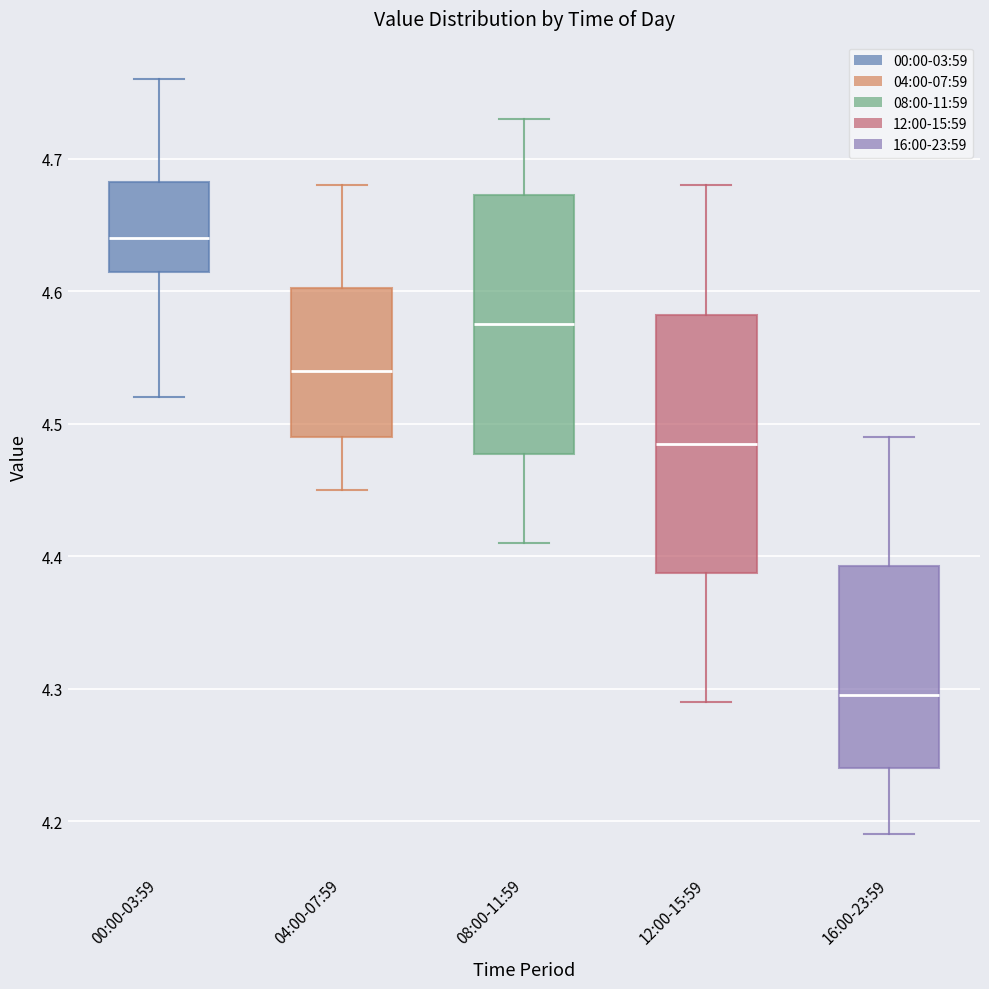

Which box's median line is the lowest?

16:00-23:59